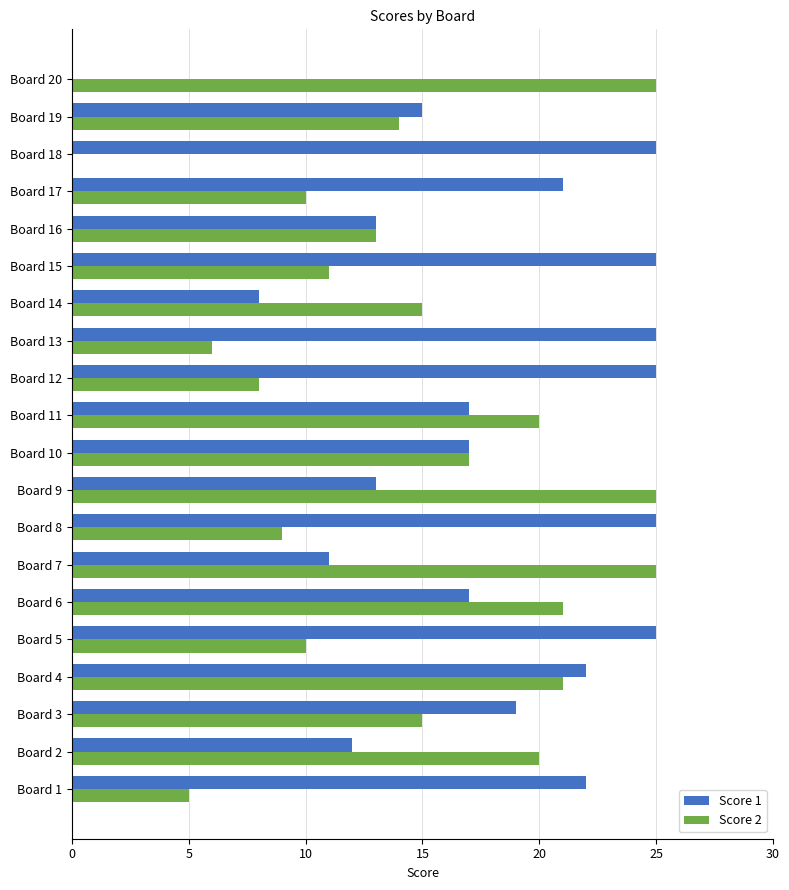

What is the highest value of the Score 2 series?

25